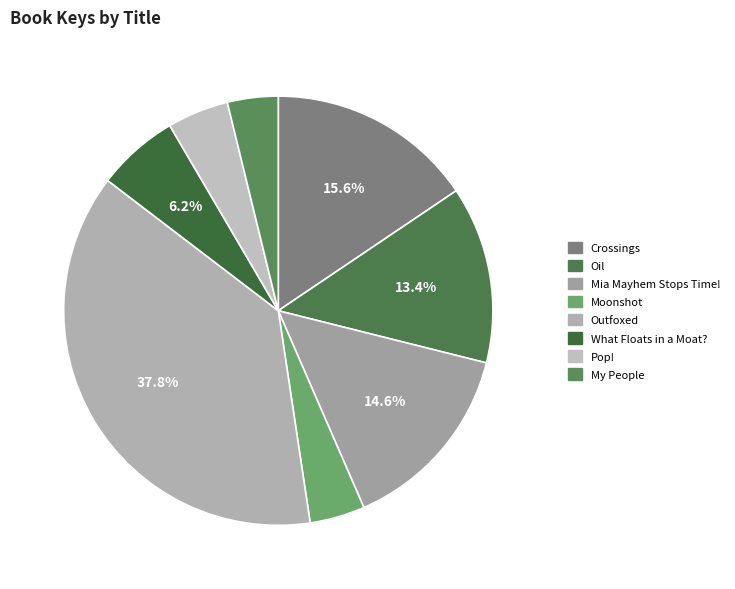

What percentage is NOT represented by Mia Mayhem Stops Time!?

85.4%